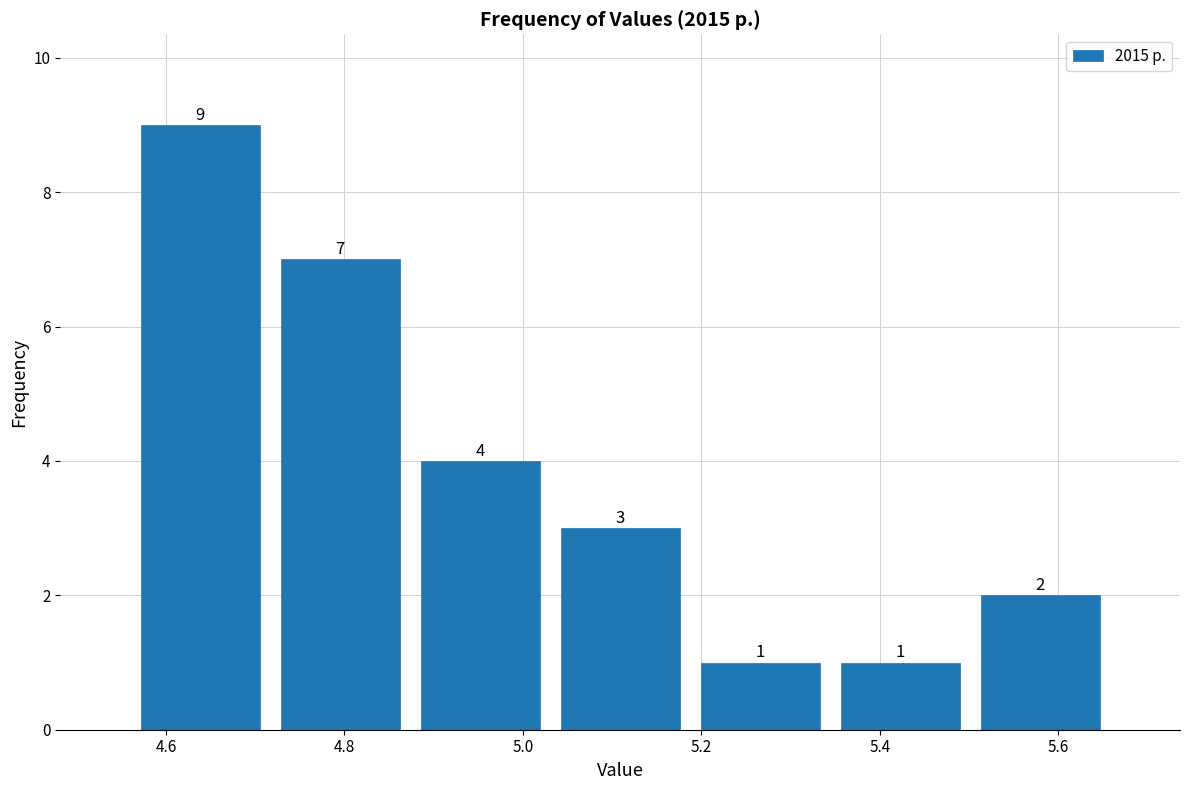

What is the height of the bar covering 4.72 to 4.88 on the x-axis? The bar edges are not printed on the chart, so give them approximately, as read against the axis.

7